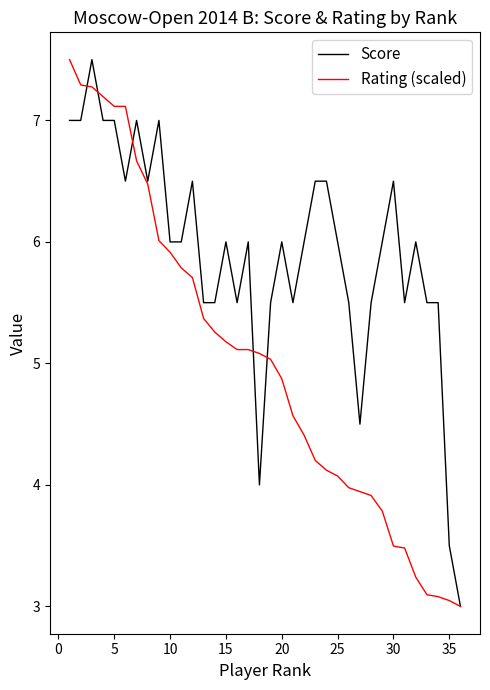

How many lines are shown in the chart?

2